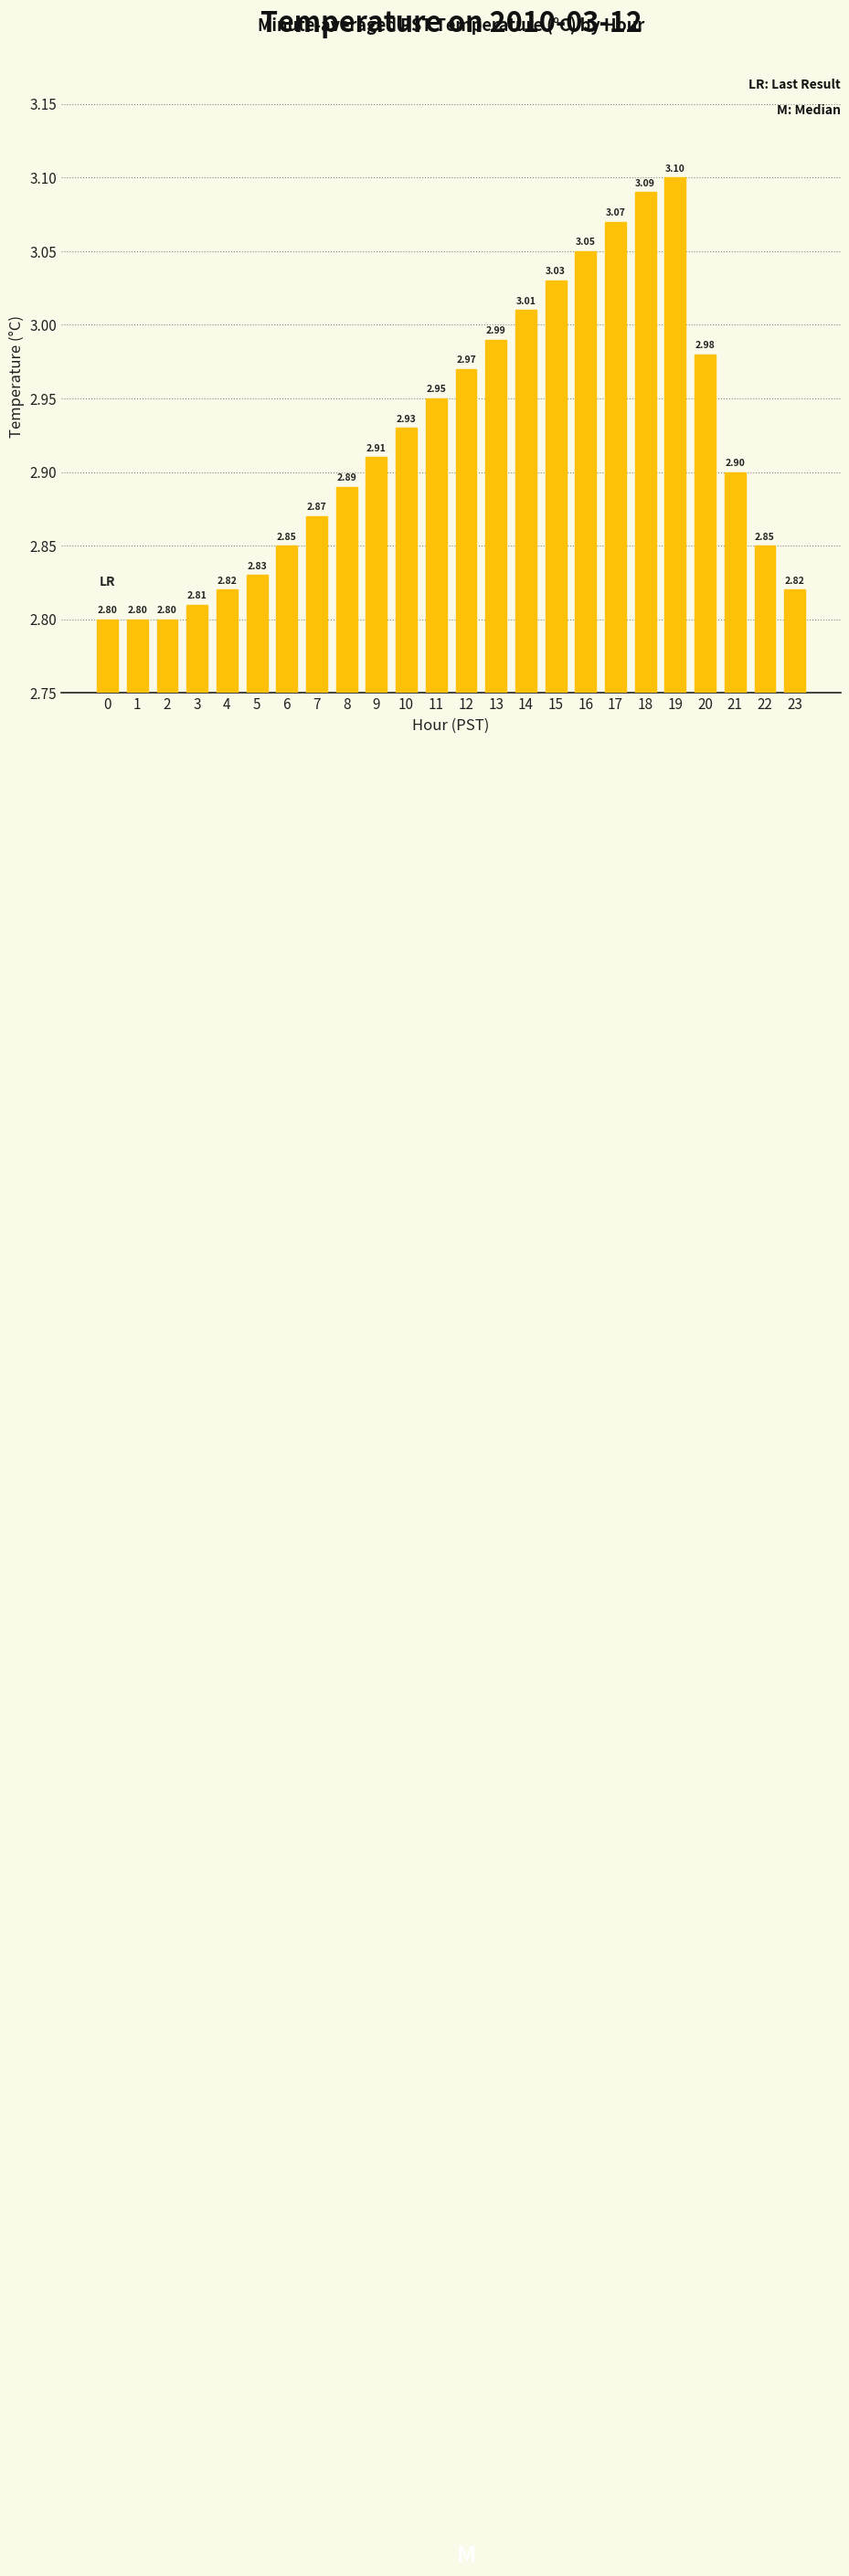

What is the difference between the maximum and second lowest values?

0.3